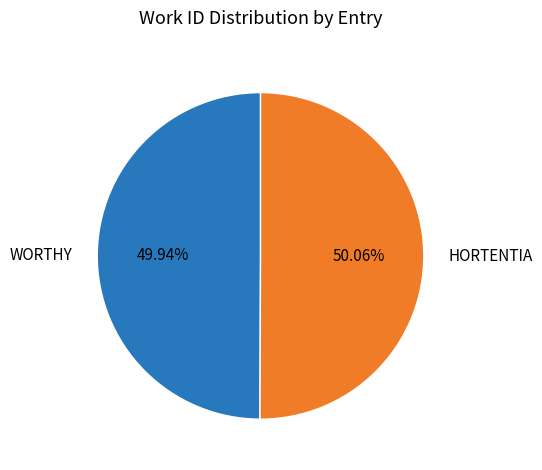

Does any single category account for the majority?

Yes